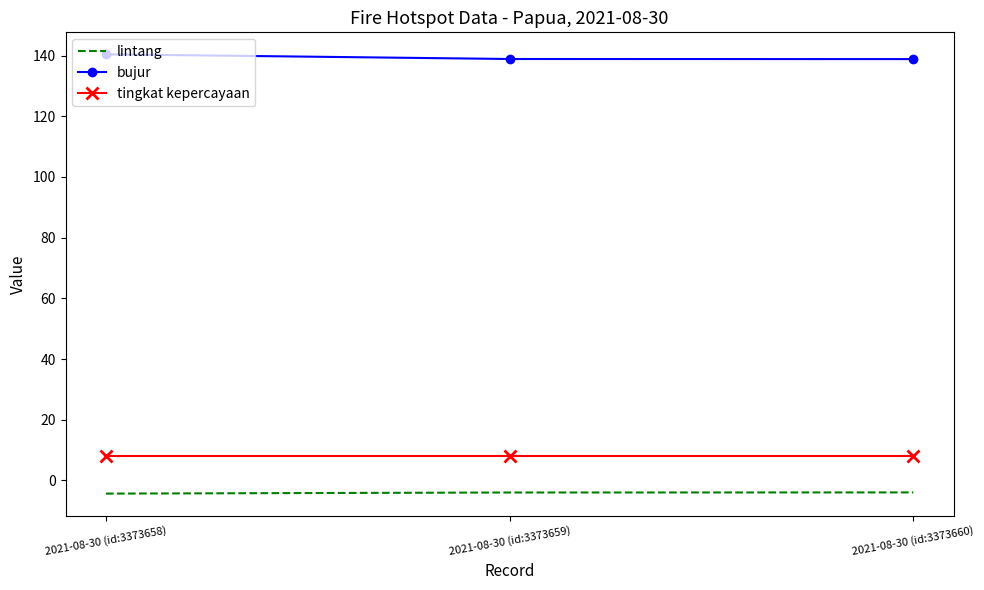

Which series has the largest total across all categories?

bujur